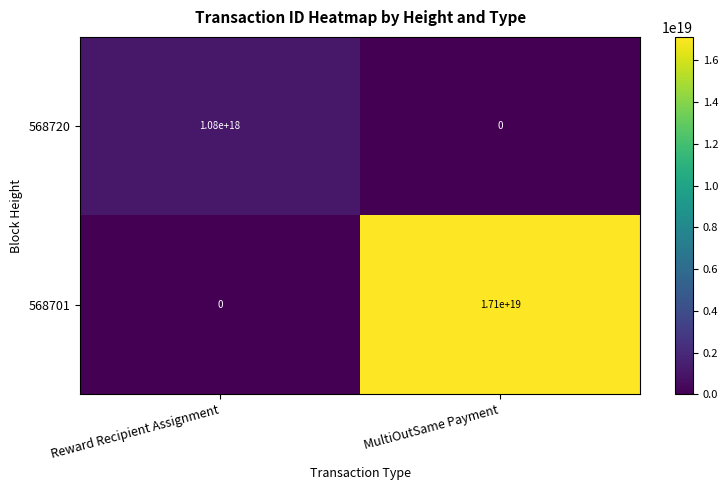

Which series has the largest total across all categories?

568701